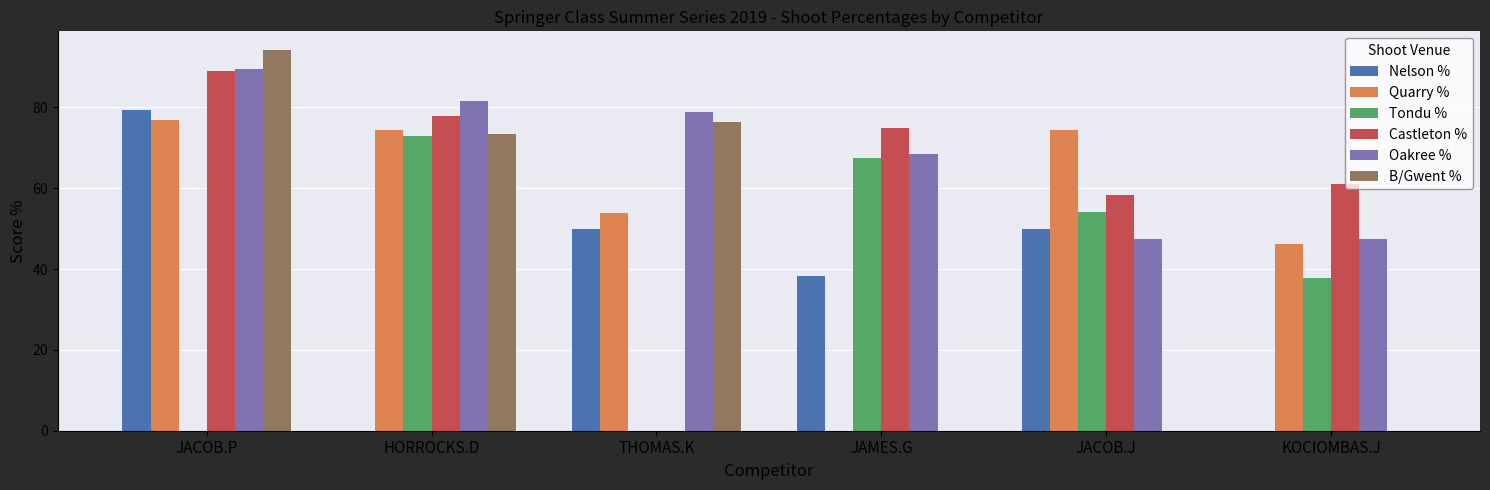

Which series has the largest range (max minus min)?

B/Gwent %